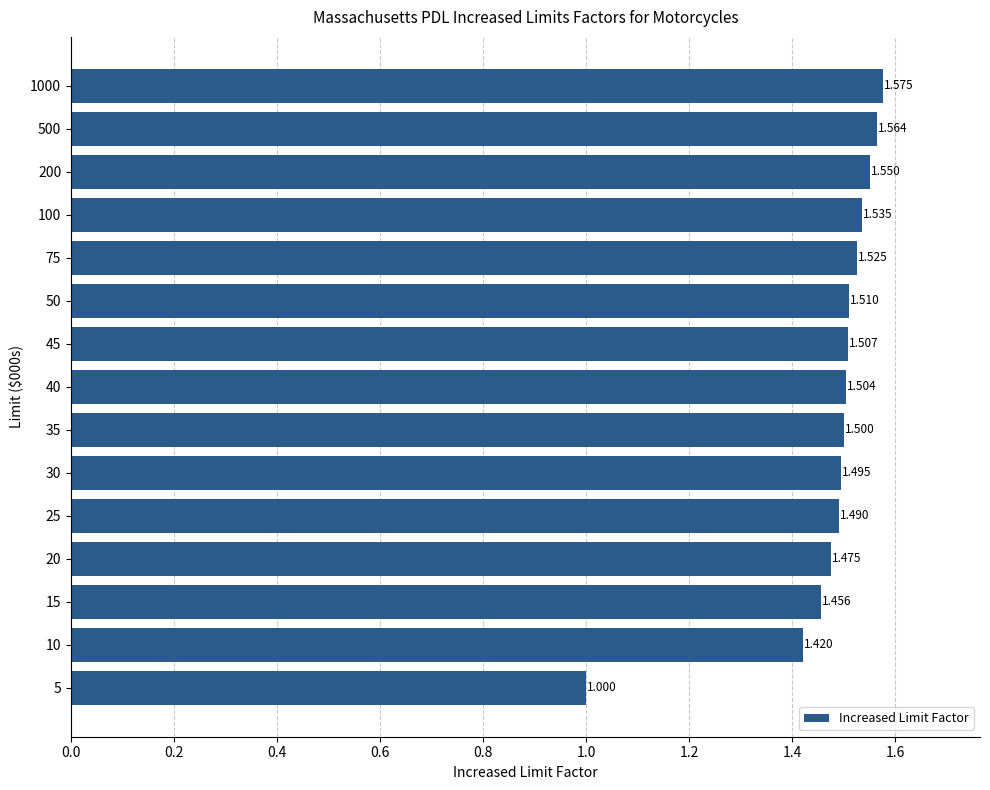

How many values exceed 1?

14